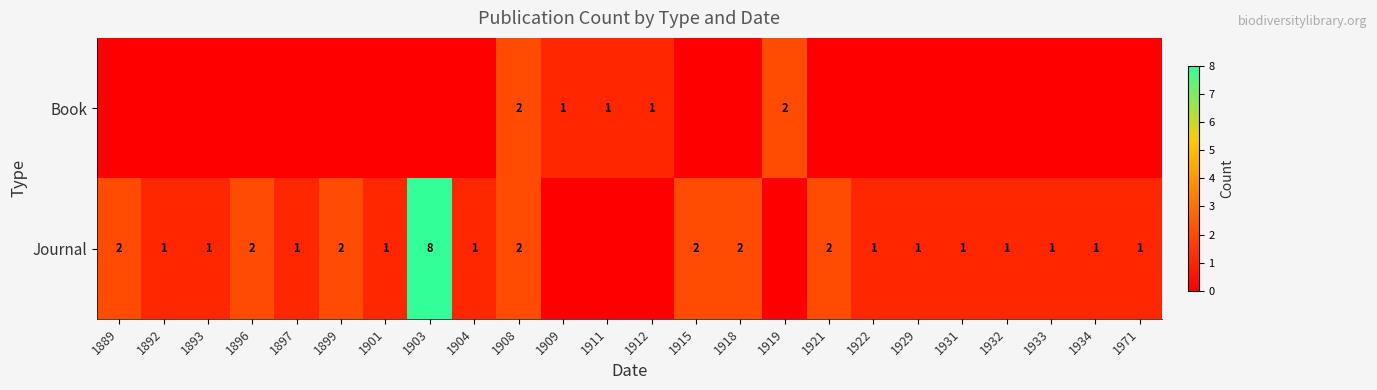

What is the total value across all series at 1892?

1